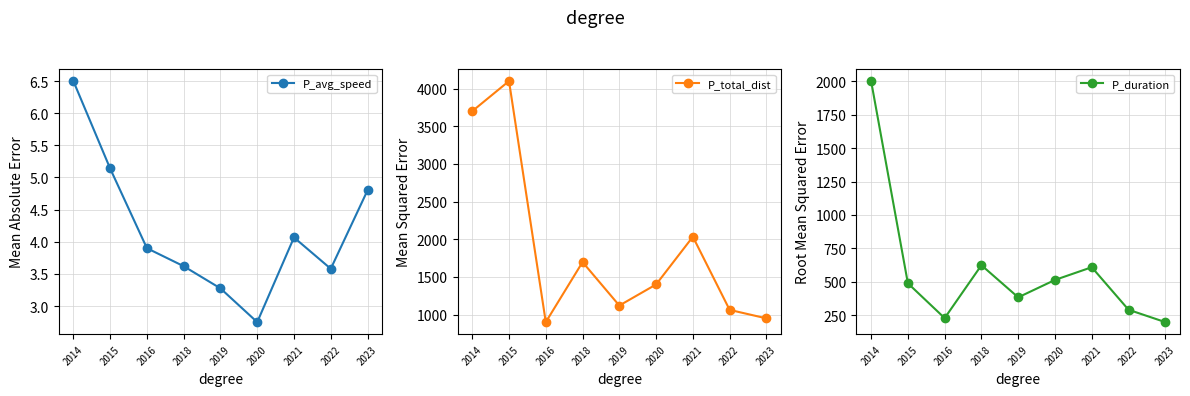

Where is P_total_dist nearest to the value 2500?

2021